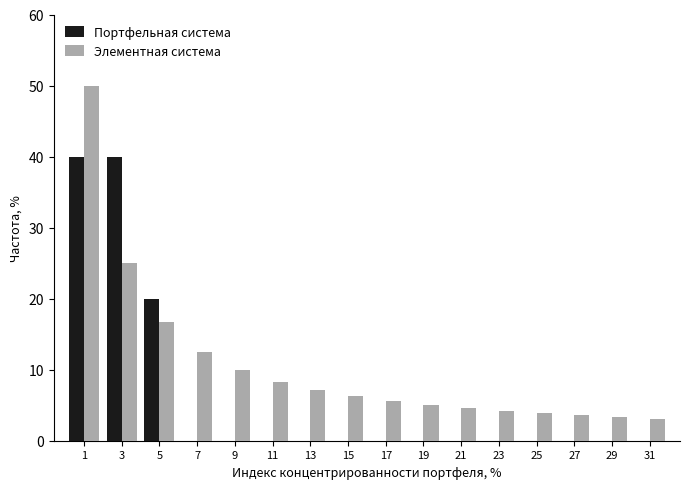

What is the sum of all Портфельная система values?

100.0